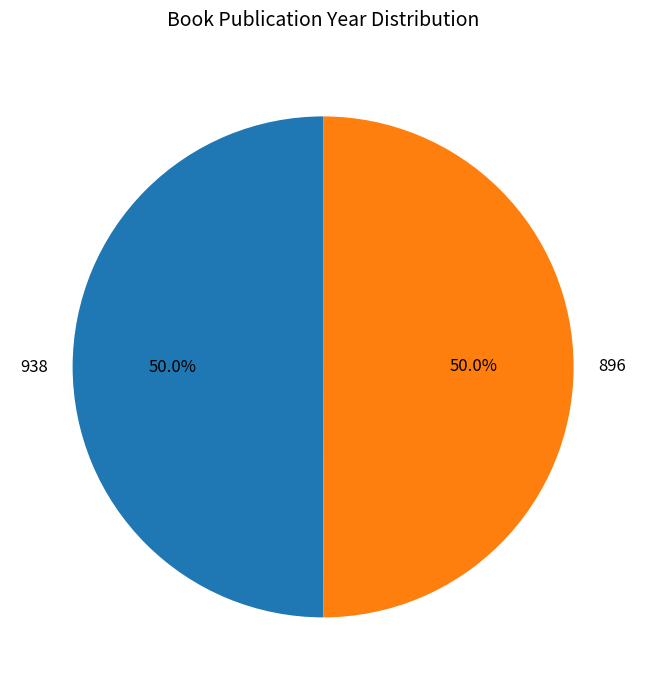

Count the number of slices in the pie.

2